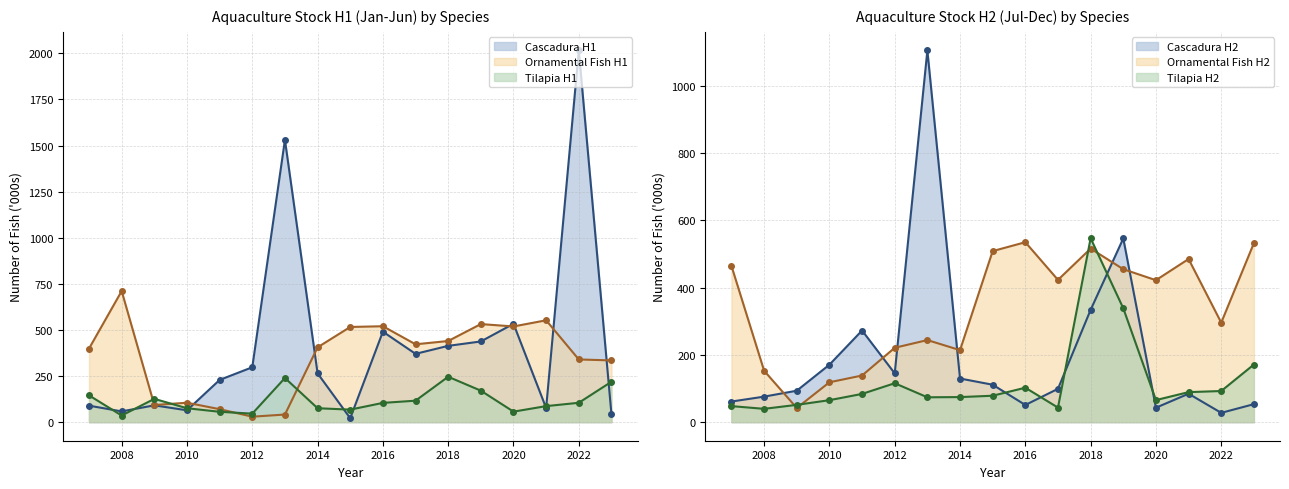

The Cascadura H1 series shows 228.9 at 2011. True or false?

True